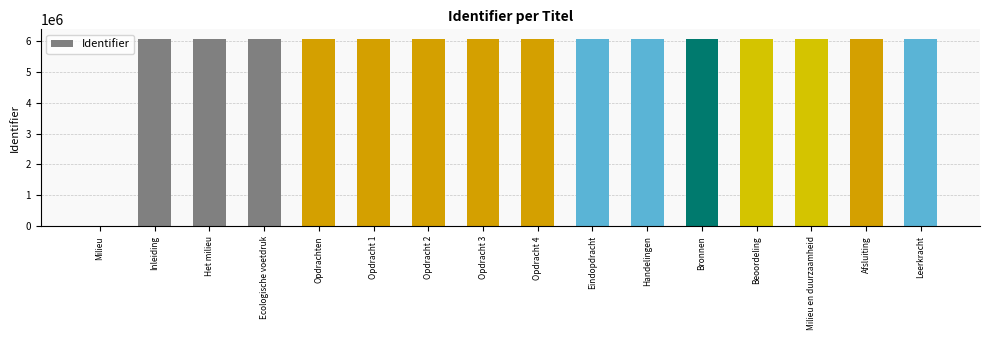

Is it true that the value at Opdracht 1 is 2248341?

False